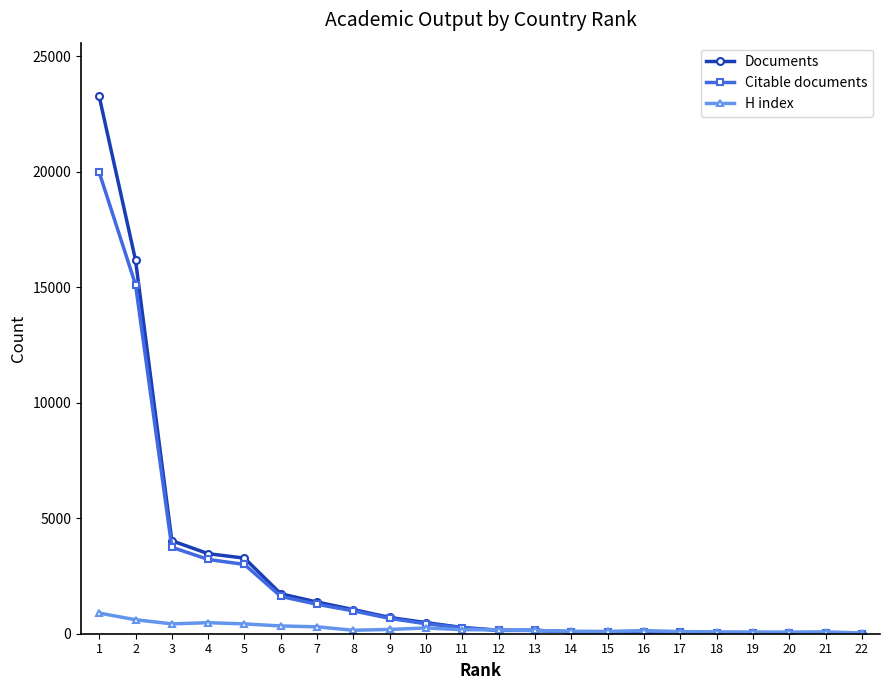

True or false: Citable documents has more than 0 interior local peaks.

True